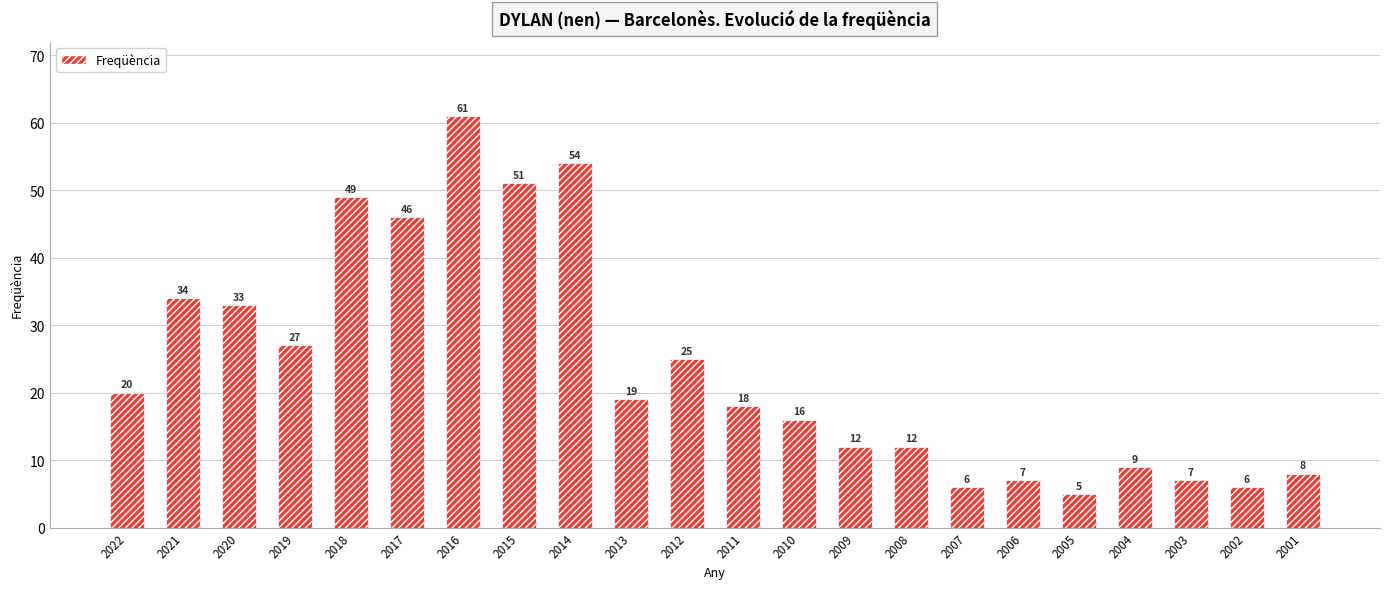

How many data points are less than 19?

11